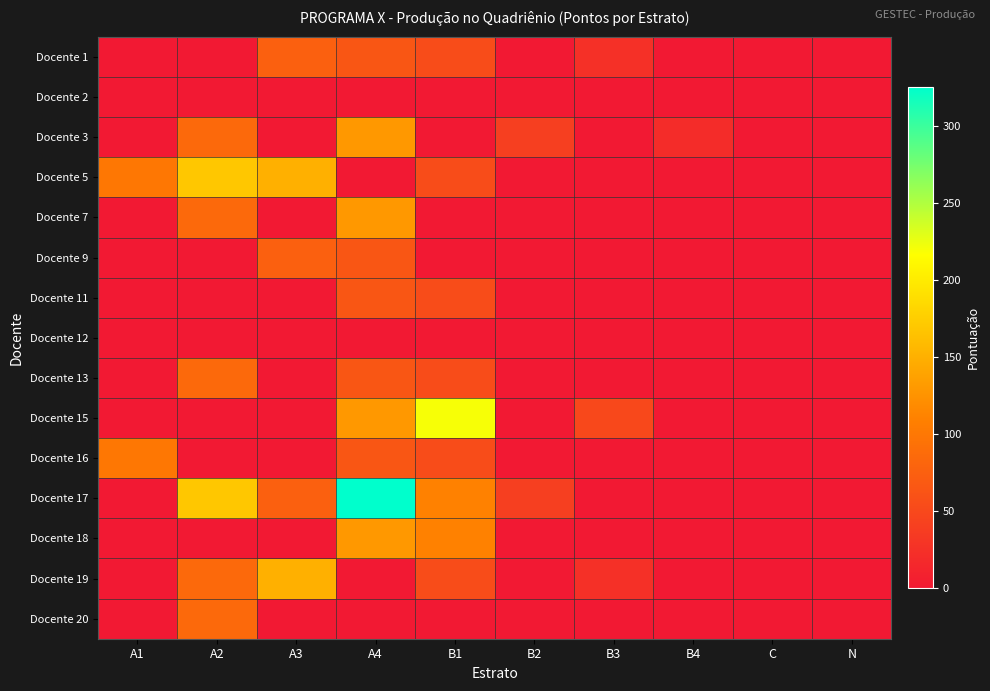

What is the difference between the highest and lowest values at B2?

40